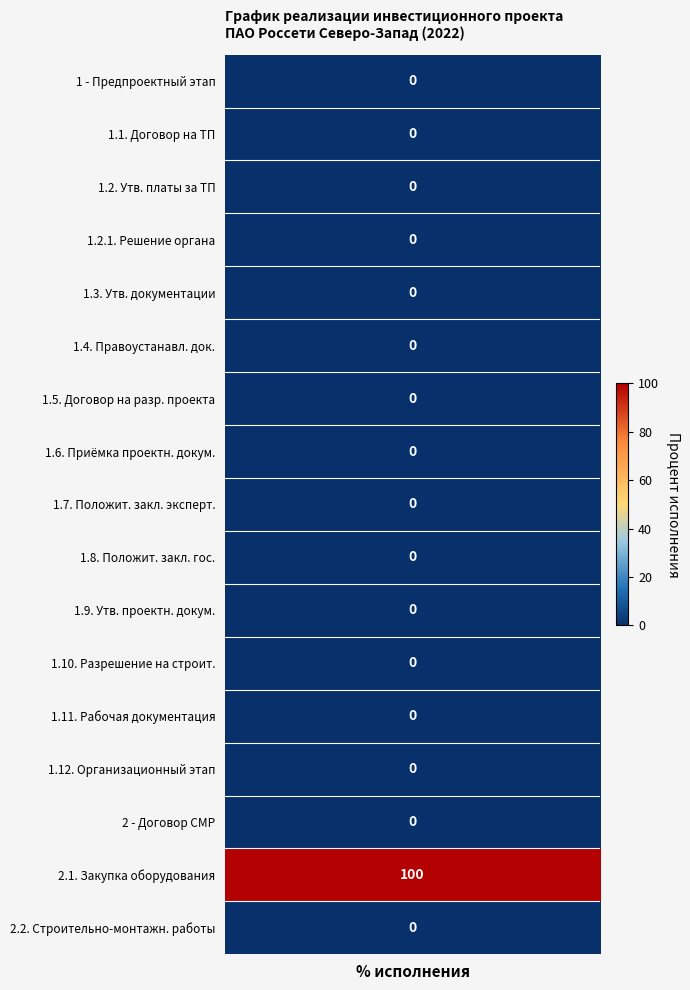

List the labels in order of value, largest first.

2.1., 1, 1.1., 1.2., 1.2.1., 1.3., 1.4., 1.5., 1.6., 1.7., 1.8., 1.9., 1.10., 1.11., 1.12., 2, 2.2.